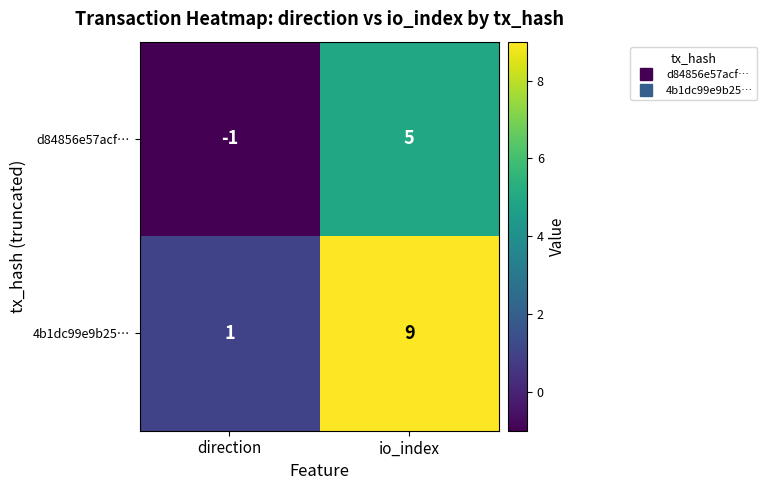

What is the sum of all 4b1dc99e9b25… values?

10